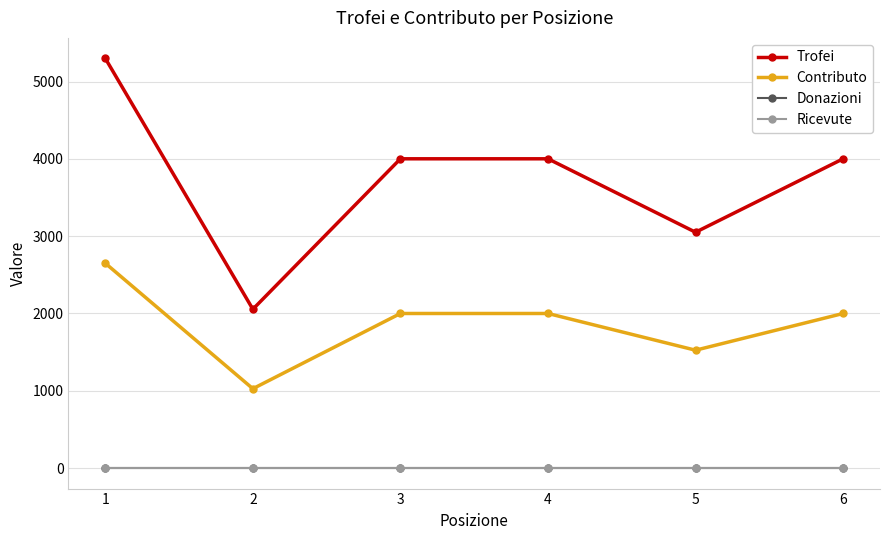

Does the chart have visible grid lines?

Yes